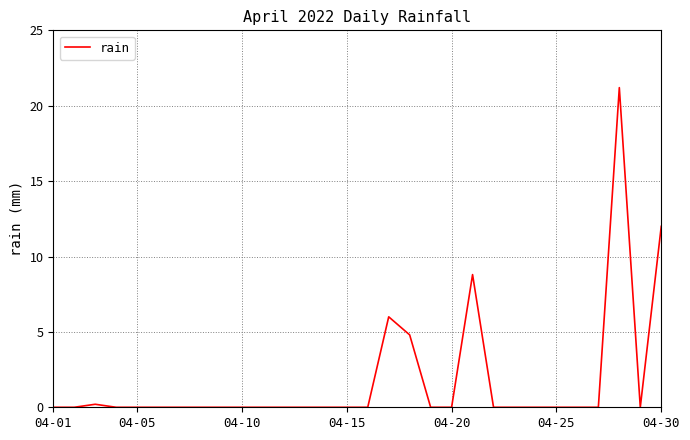

What is the greatest value displayed?

21.2